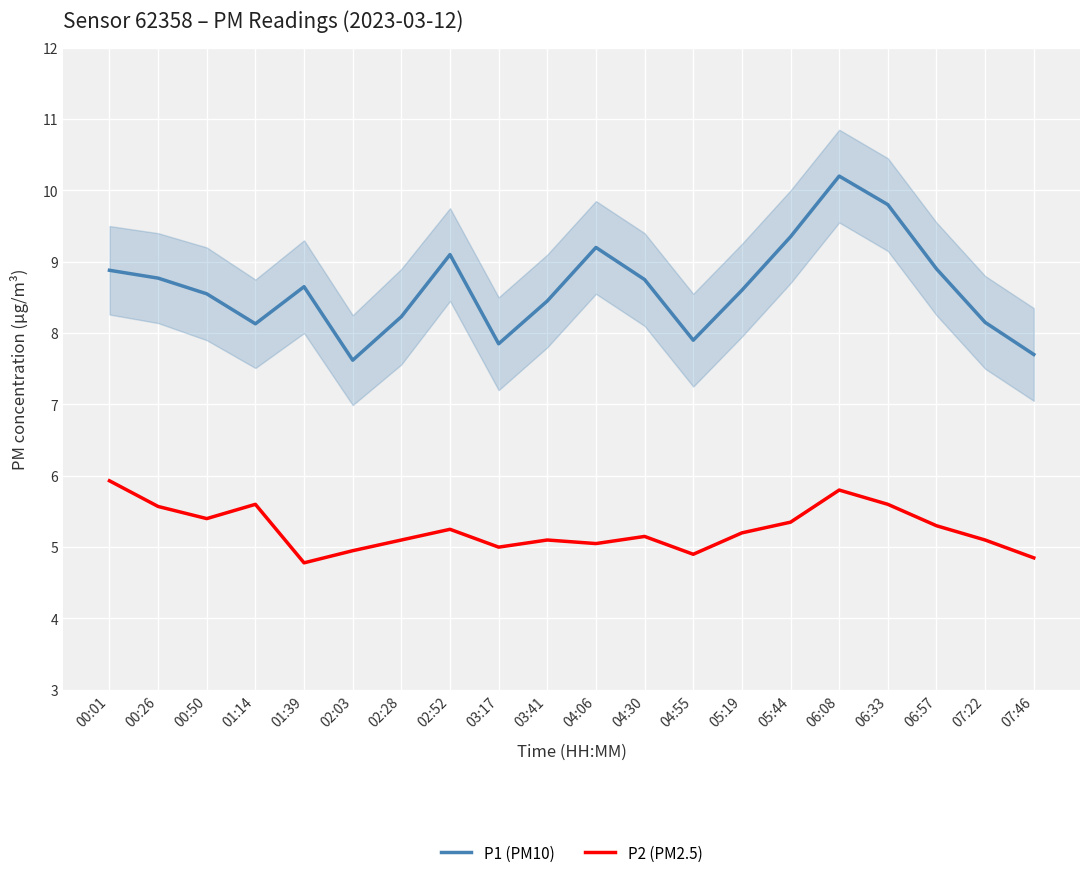

How many values in the P2 (PM2.5) series are below 5?

4